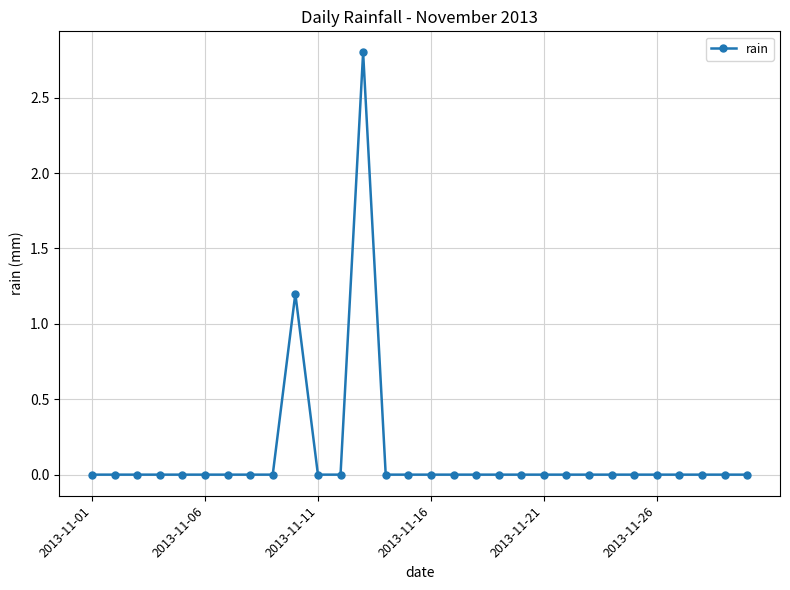

Reading right to left, transcribe all the data shown in this chart.

0.0	0.0	0.0	0.0	0.0	0.0	0.0	0.0	0.0	0.0	0.0	0.0	0.0	0.0	0.0	0.0	0.0	2.8	0.0	0.0	1.2	0.0	0.0	0.0	0.0	0.0	0.0	0.0	0.0	0.0